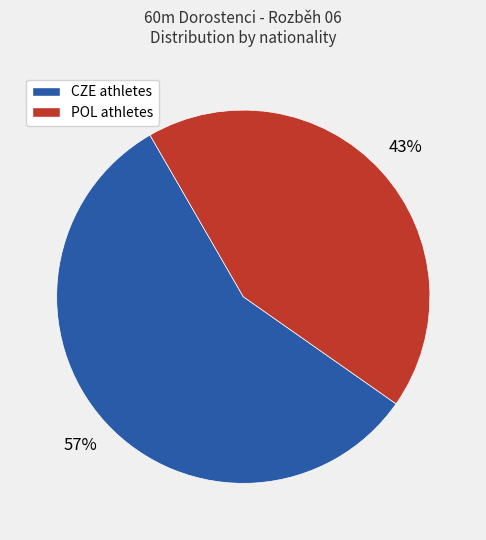

To the nearest percent, what is the difference between the largest and smallest slice percentages?

14%